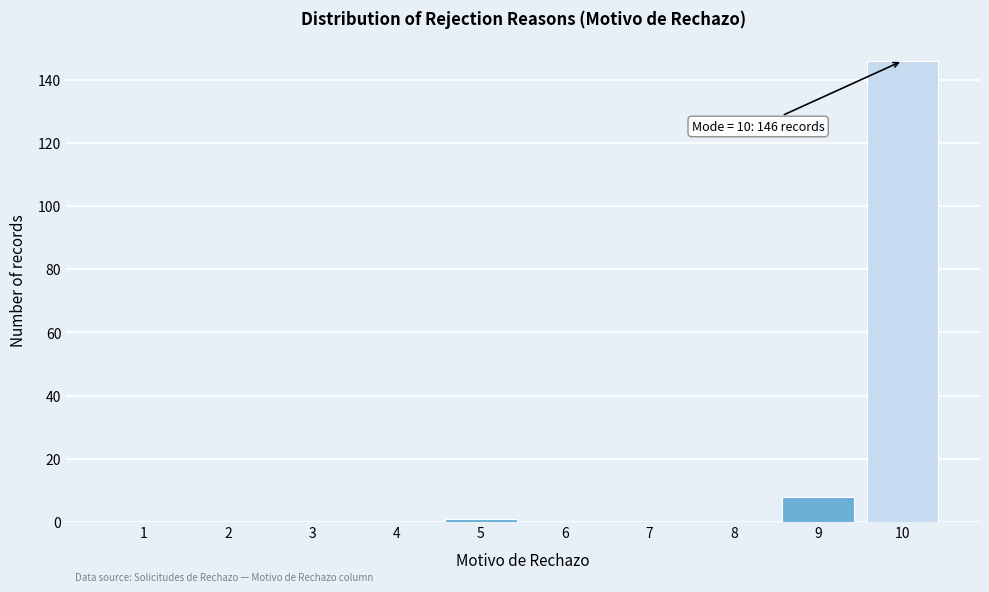

Reading left to right, list all the values displayed in this chart.

1=0	2=0	3=0	4=0	5=1	6=0	7=0	8=0	9=8	10=146